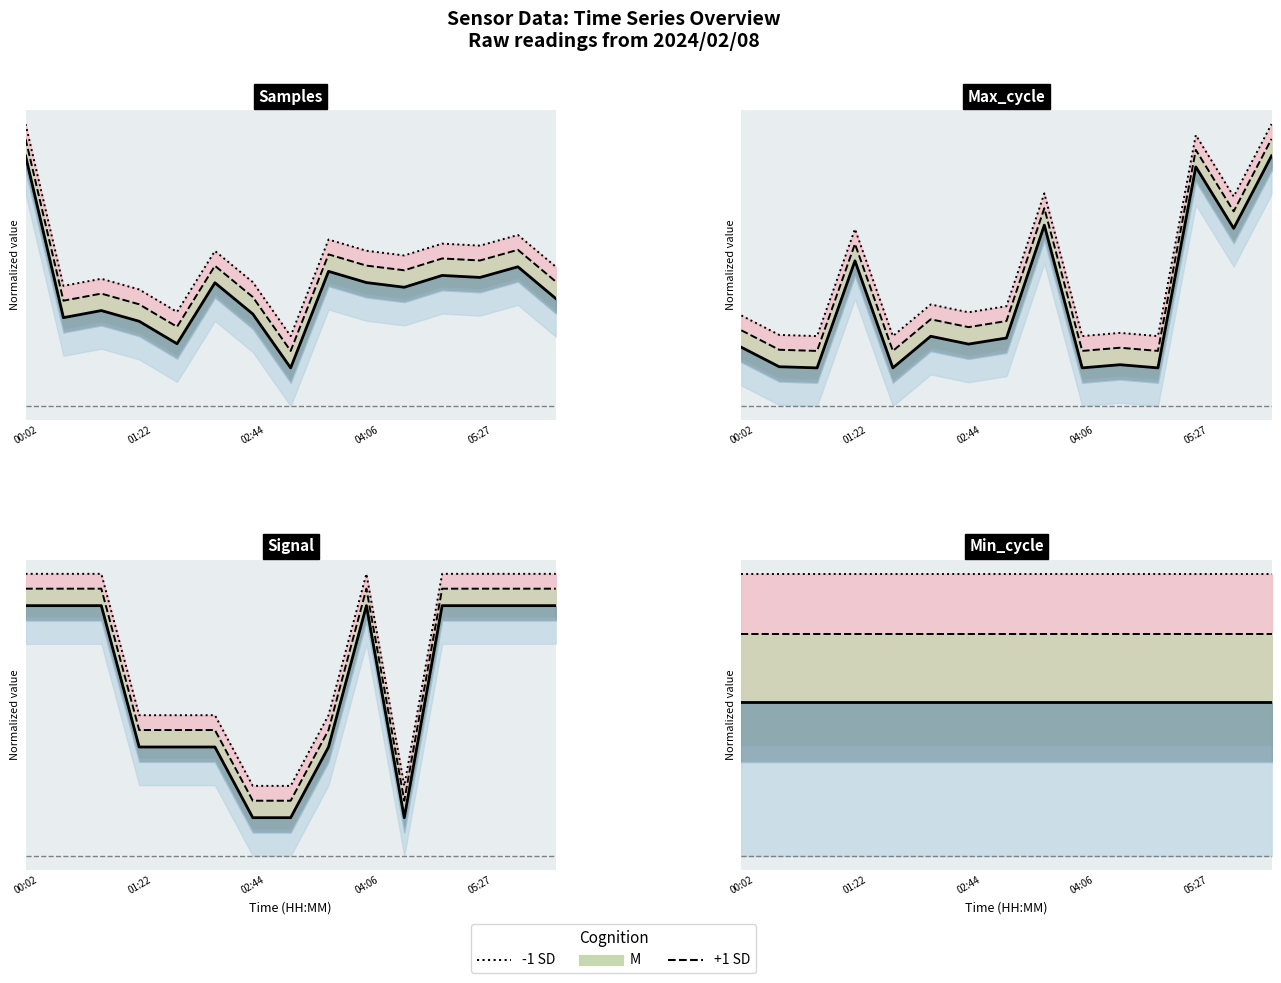

True or false: -1 SD and M cross at least once.

False